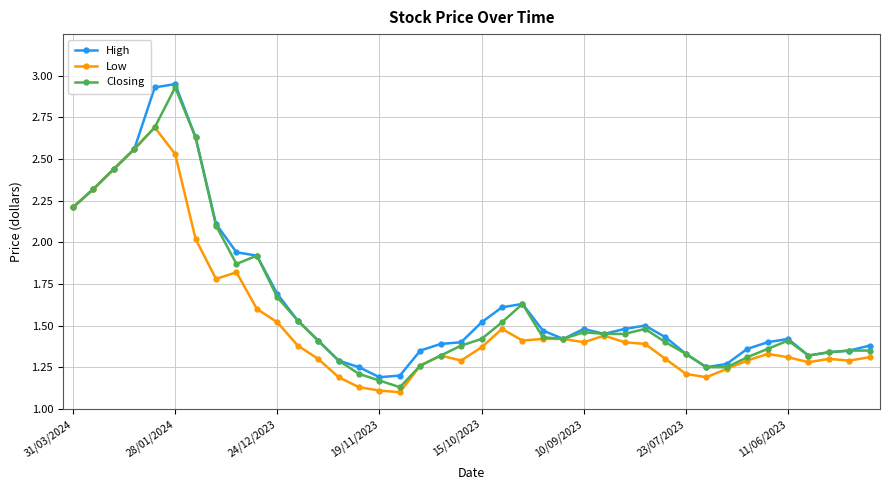

What are all the series names shown in the legend?

High, Low, Closing